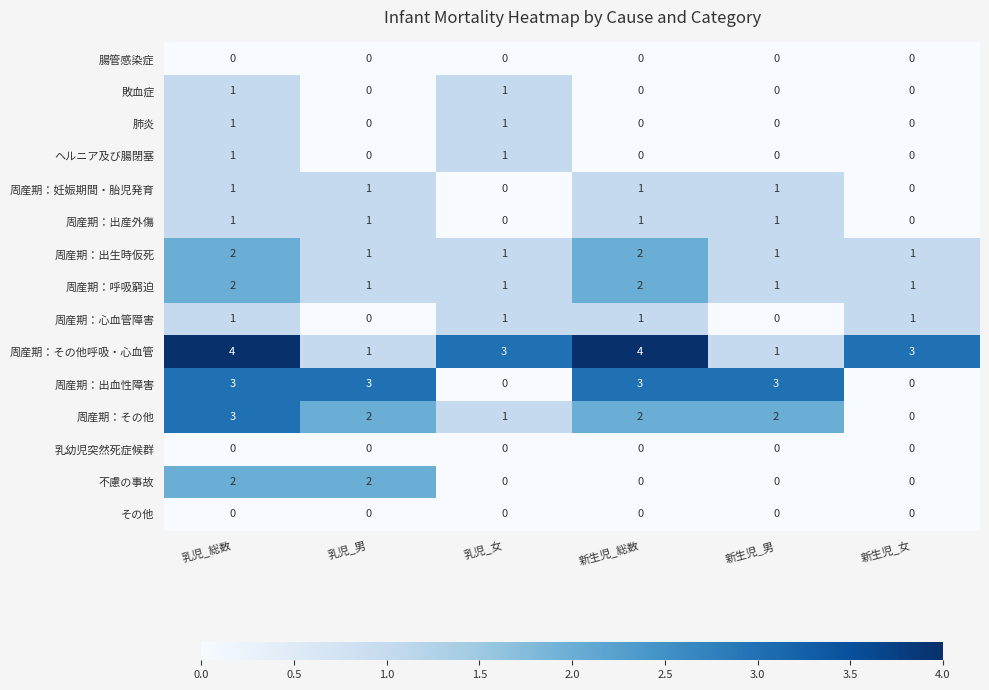

Count the number of data series in this chart.

15